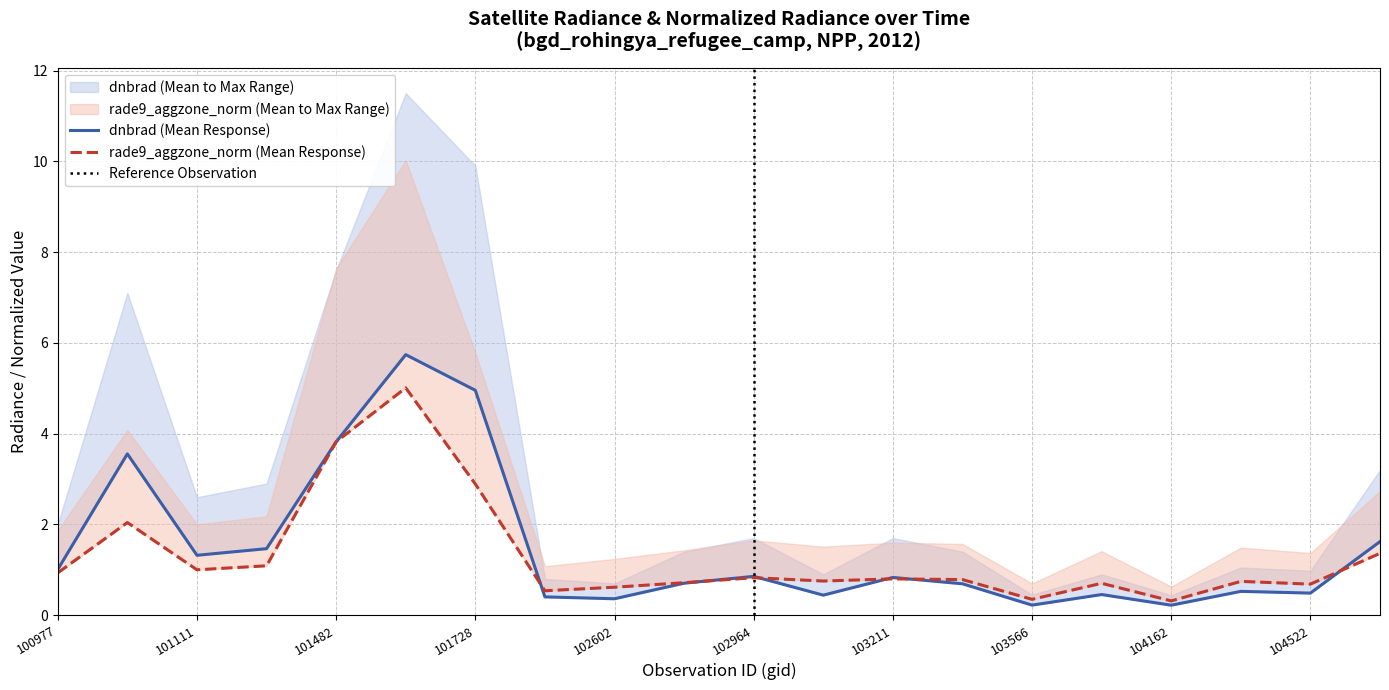

Count the number of data series in this chart.

2